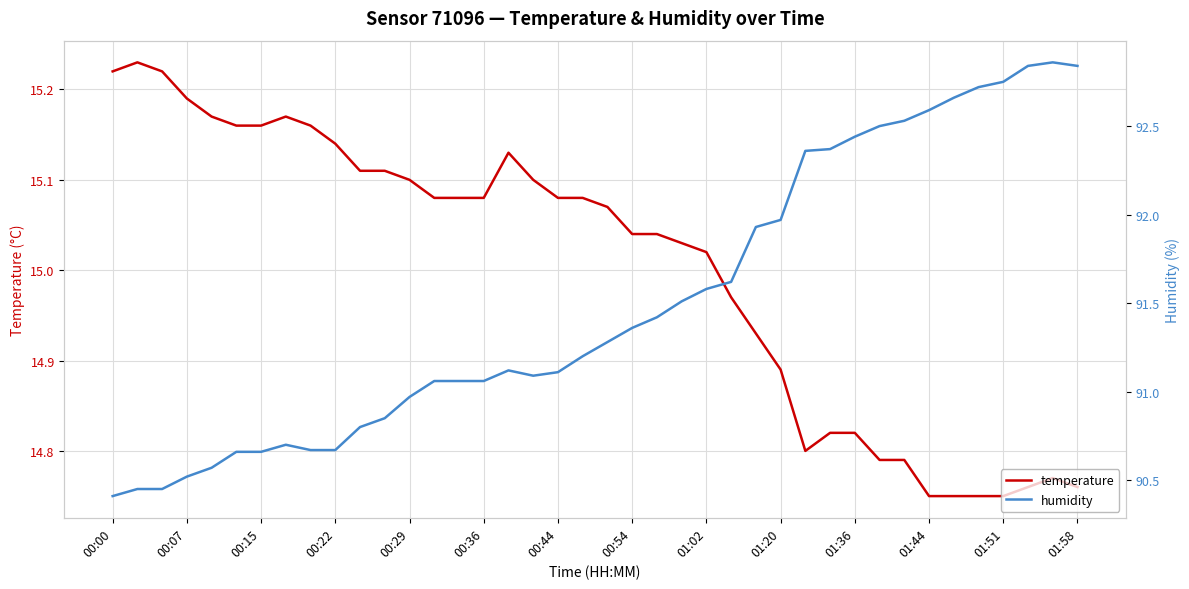

True or false: humidity has more than 0 points higher than both neighbors.

True